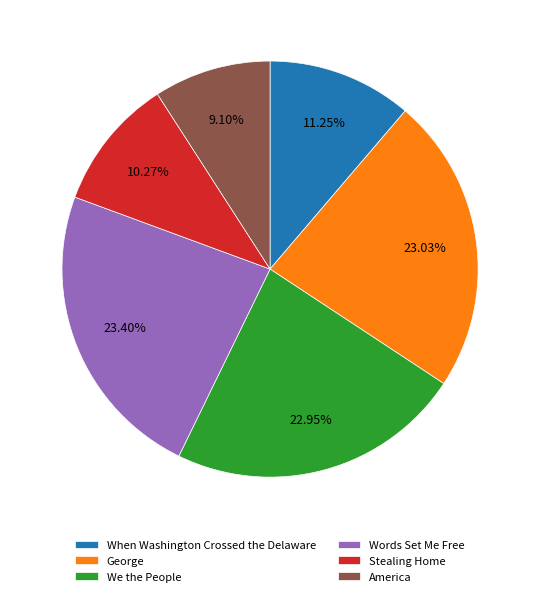

How many segments does this pie chart have?

6